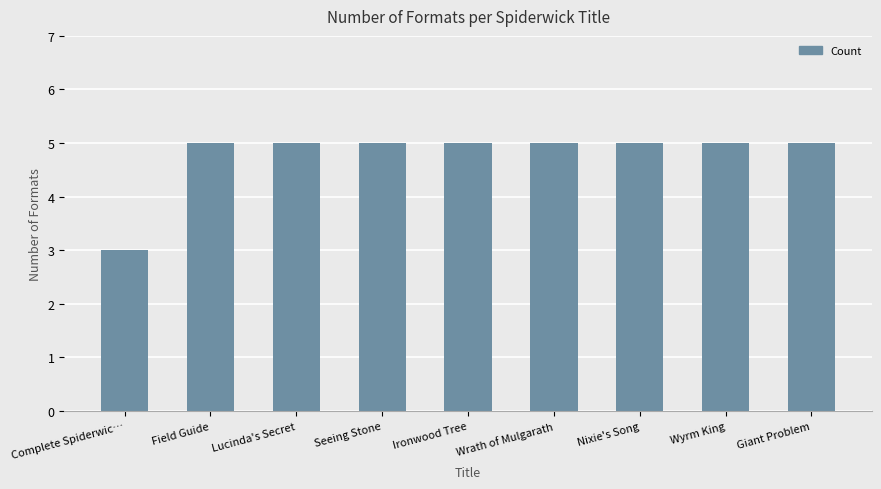

What is the sum of all values?

43